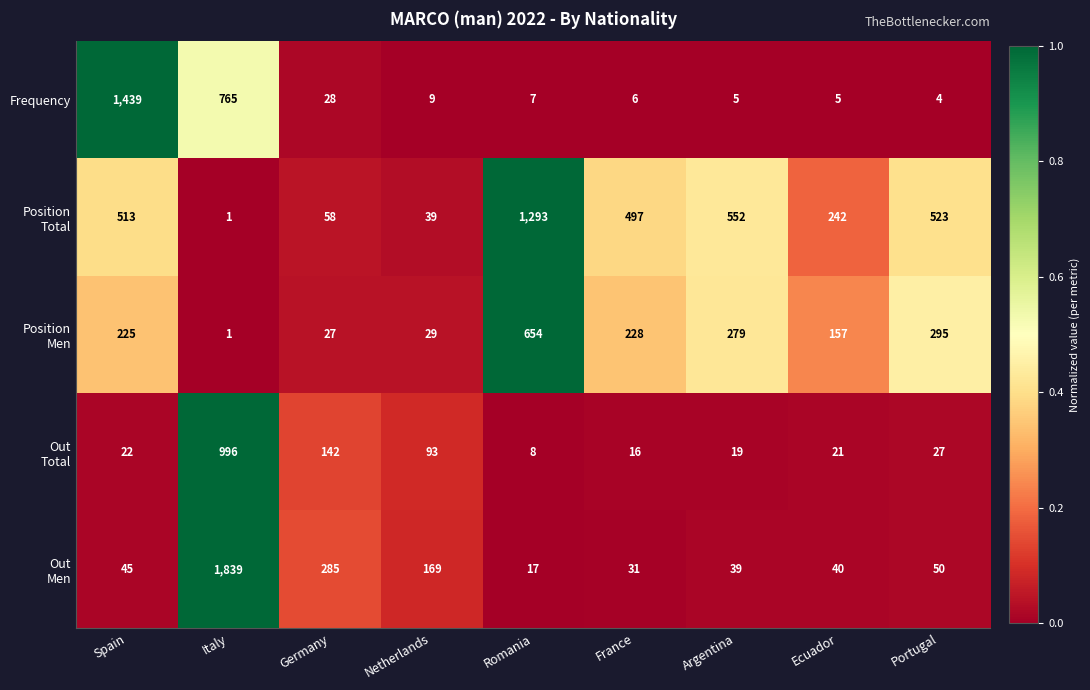

What is the average value of the Frequency series?

252